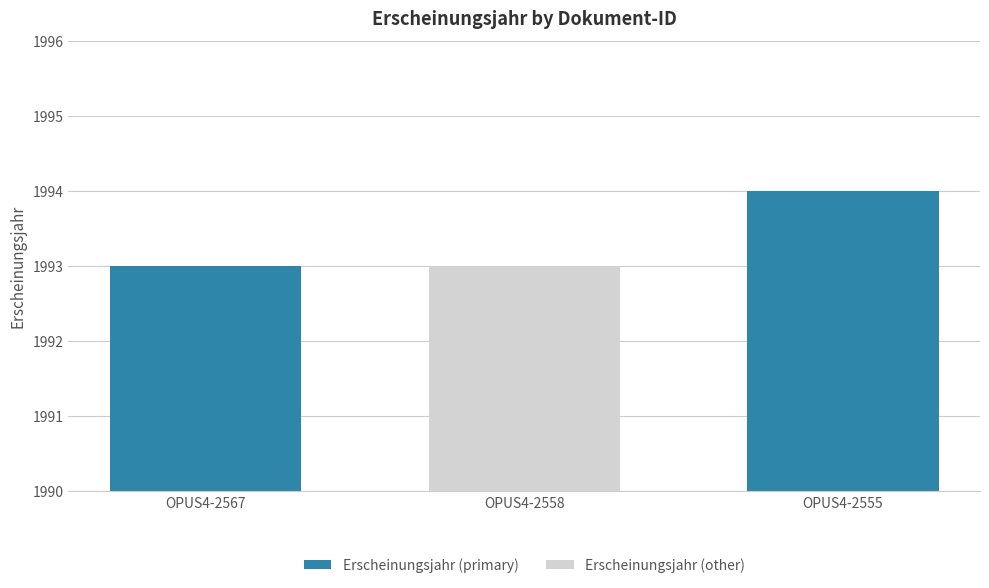

True or false: the data shows 1993 at OPUS4-2567.

True